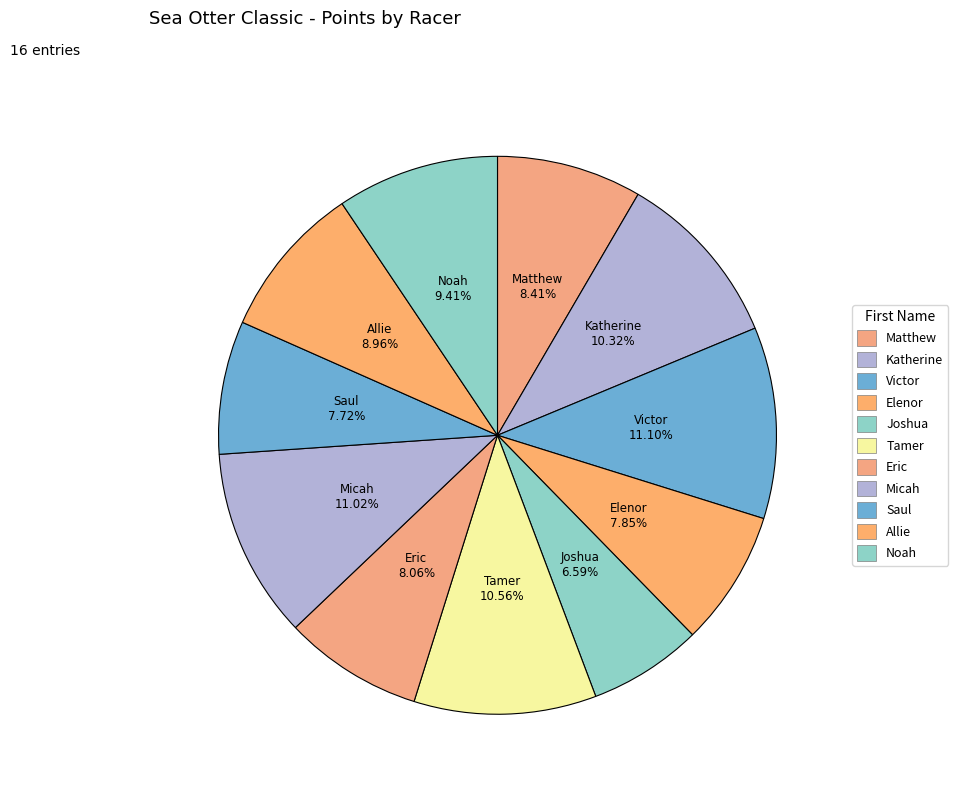

True or false: Eric accounts for 1% of the total.

False